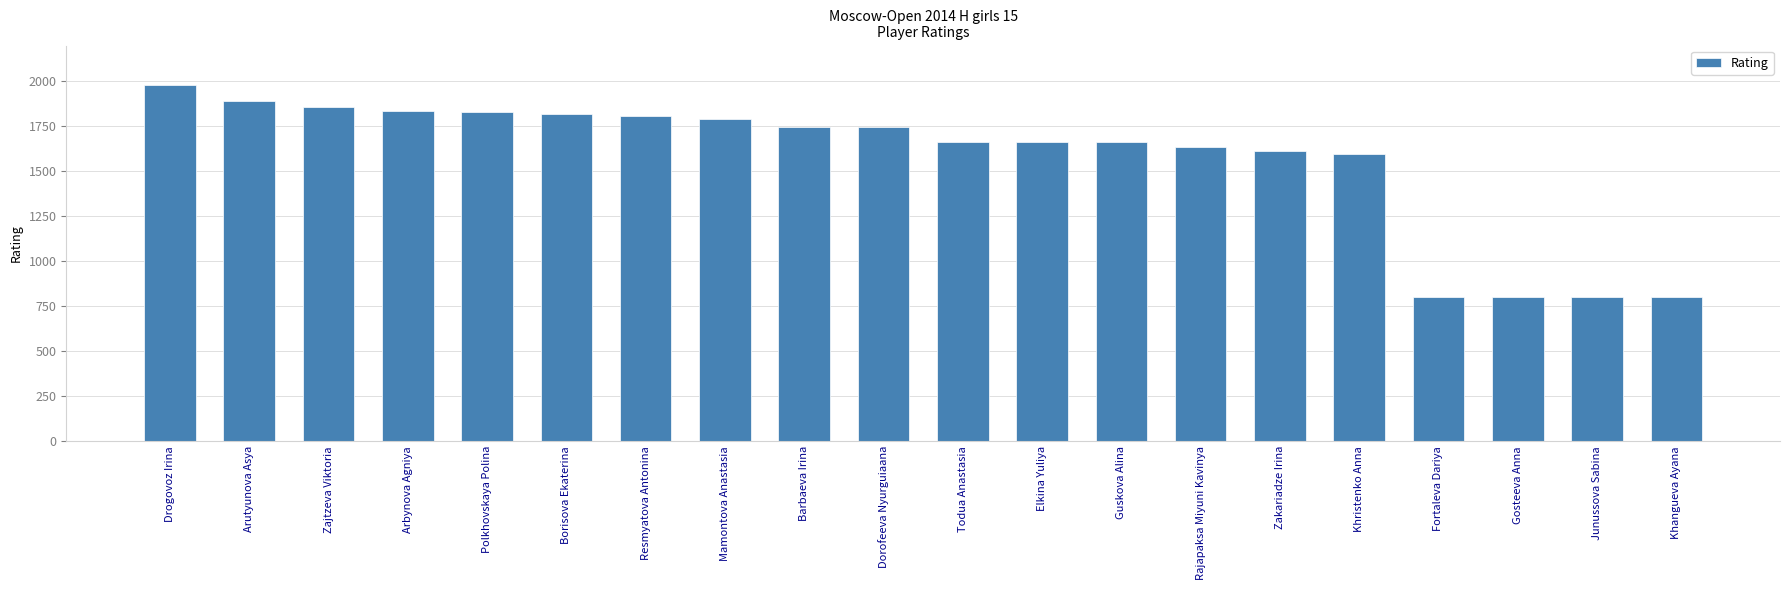

How many bars are there in total?

20